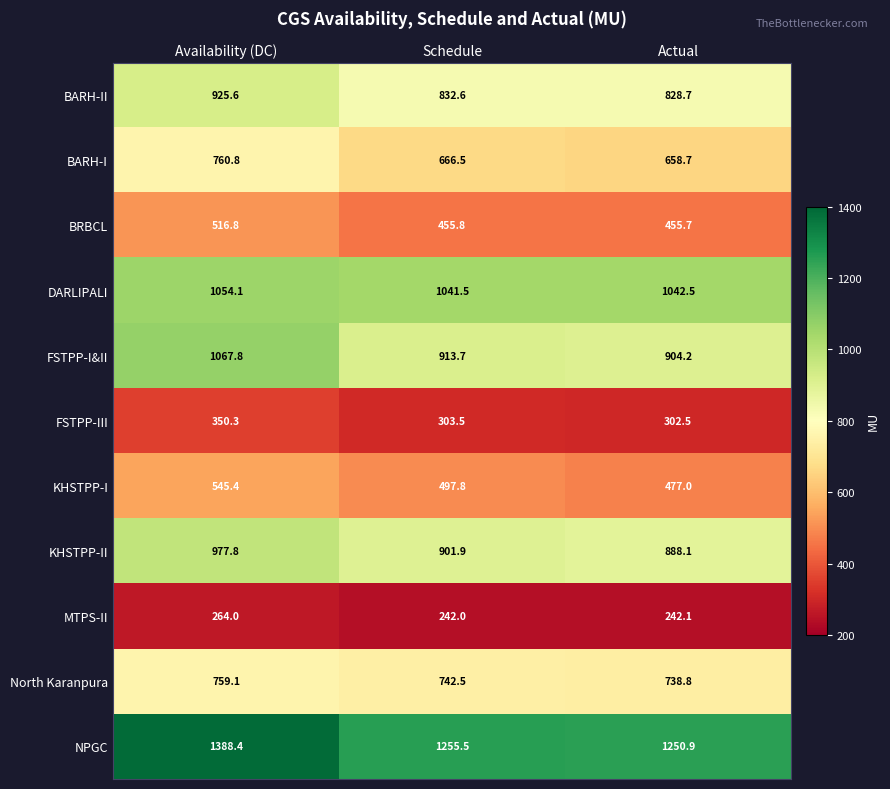

Is it true that BRBCL equals 110.3 at Schedule?

False